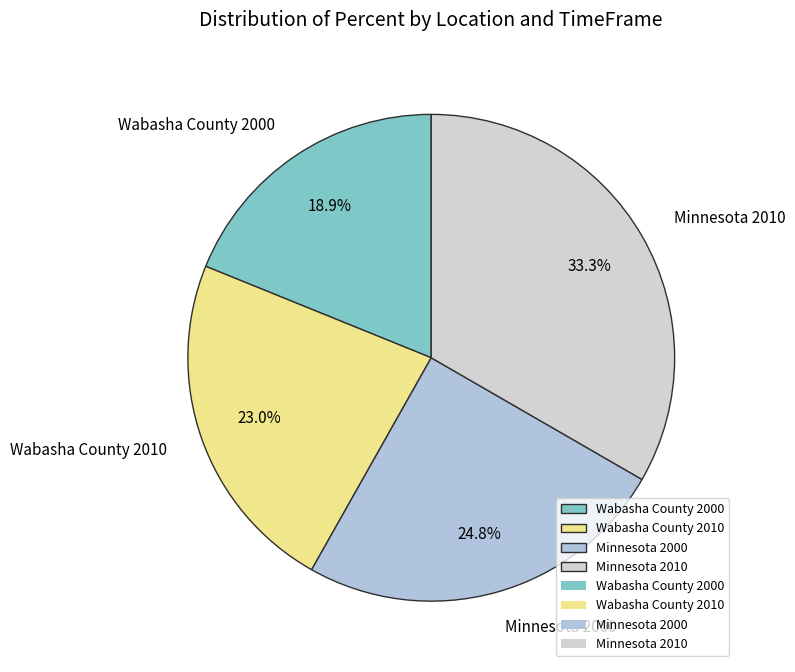

What is the total percentage of Wabasha County 2000 and Minnesota 2010?

52.2%